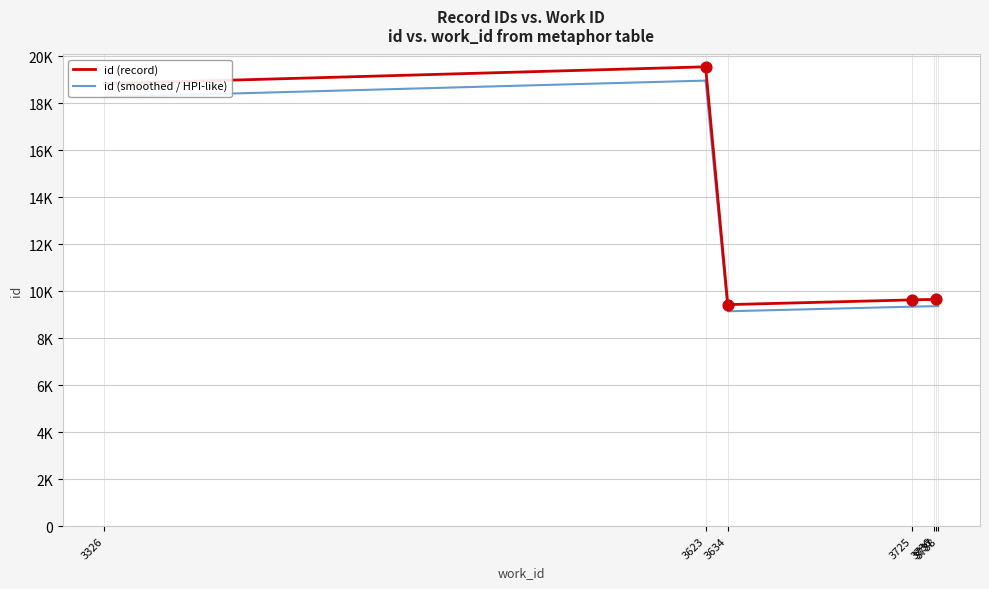

What are all the series names shown in the legend?

id (record), id (smoothed / HPI-like)